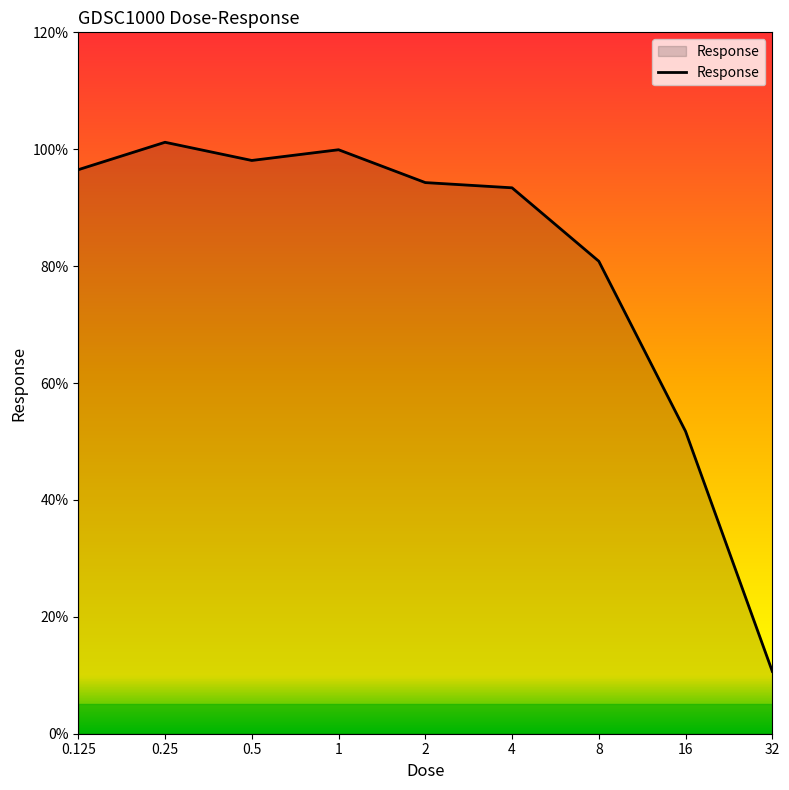

What is the maximum value shown in the chart?

101.2